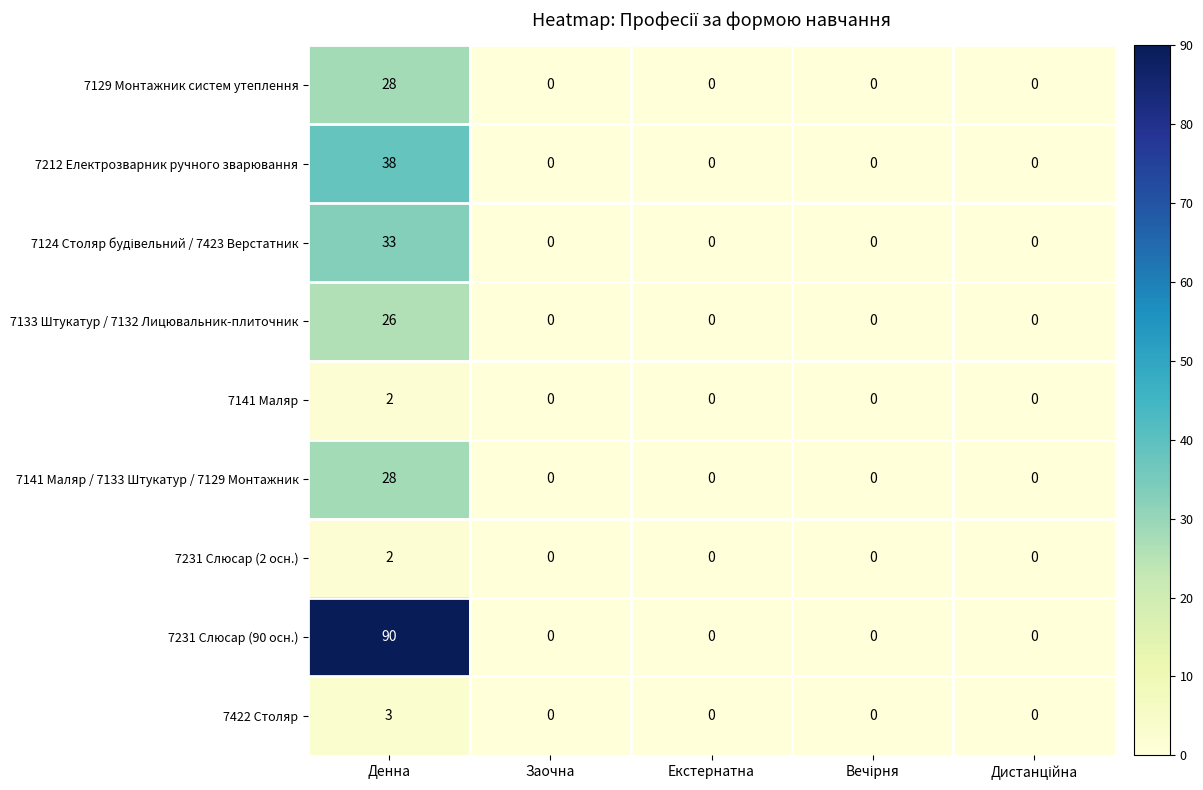

Which series has the largest total across all categories?

7231 Слюсар (90 осн.)